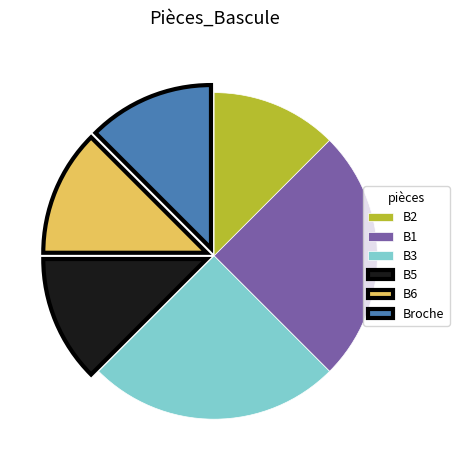

Does B1 account for over 50% of the chart?

No